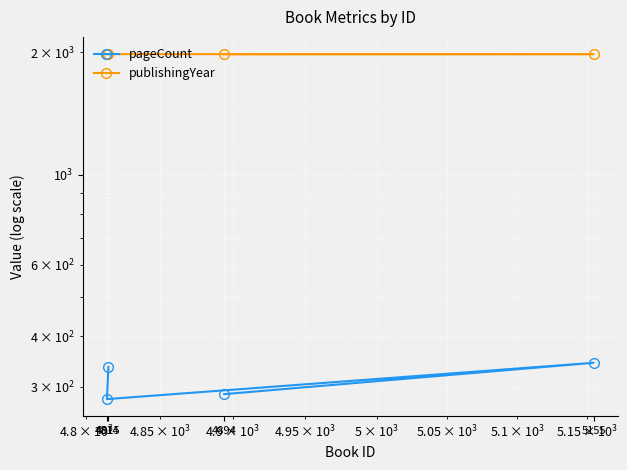

What is the total value across all series at 4894?

2268